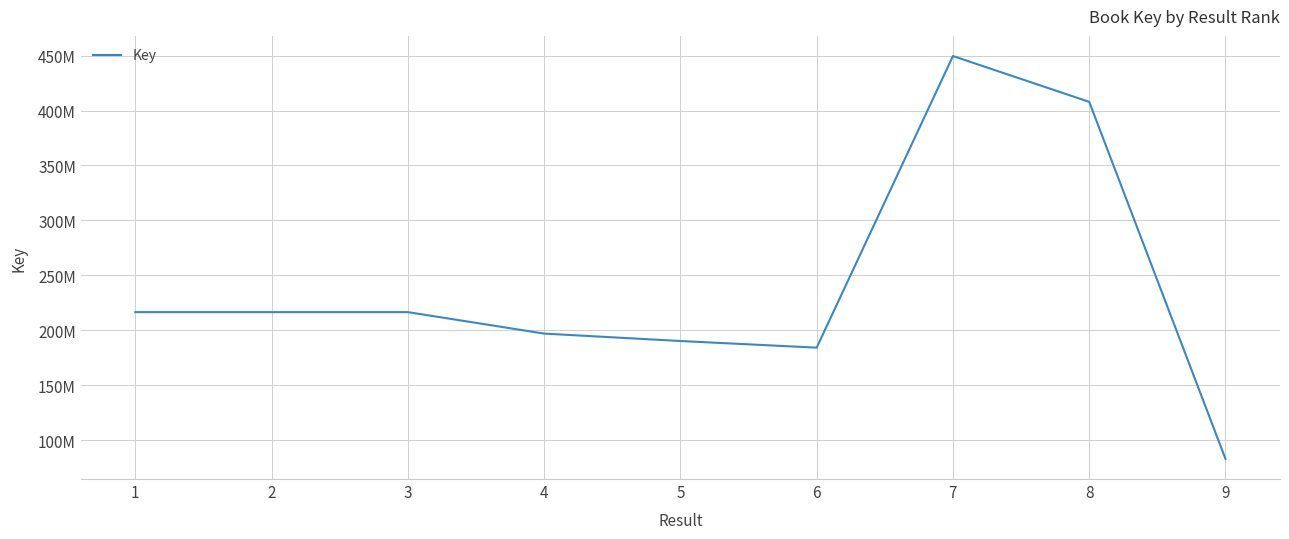

Reading right to left, extract all data points from this chart.

82924992	407878207	449590697	184163619	190206961	196954851	216497445	216497858	216497401